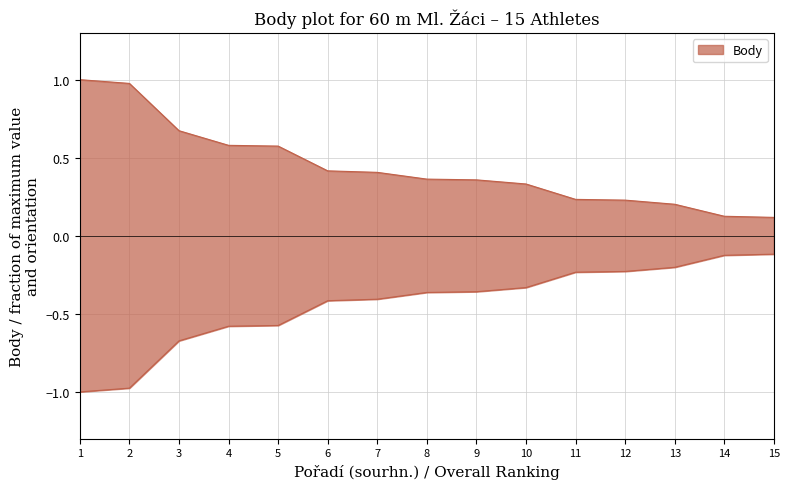

What is the value of the 1st point from the left?

1.0